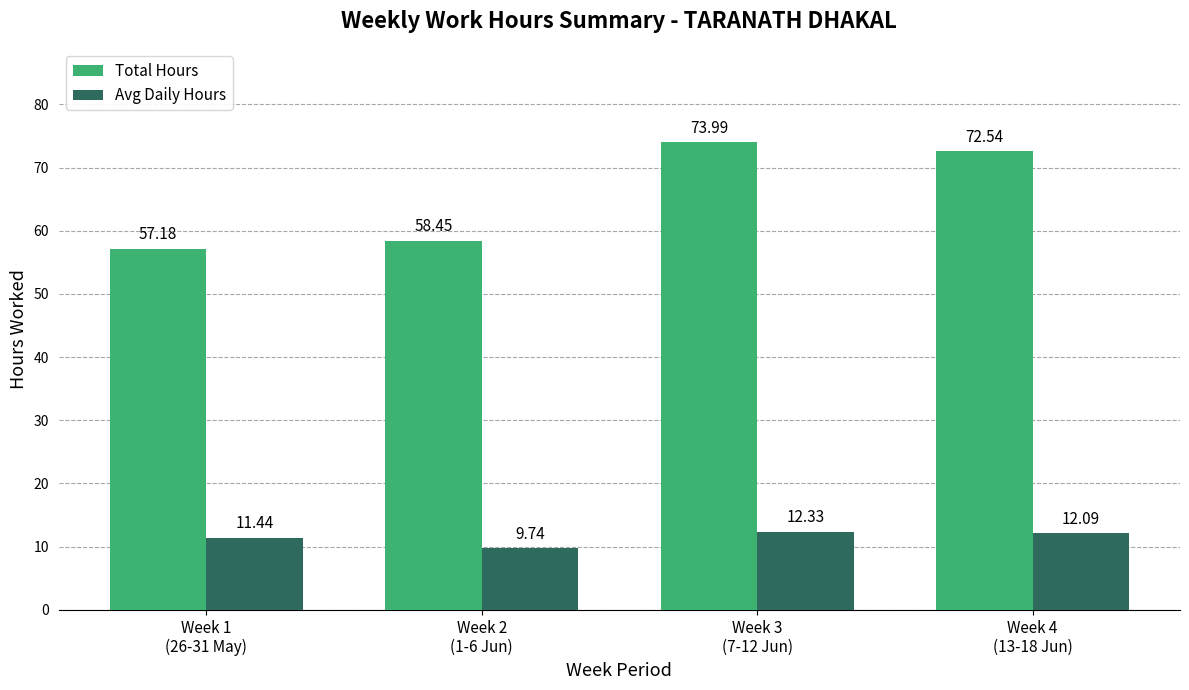

At which category is the sum across all series the highest?

Week 3
(7-12 Jun)